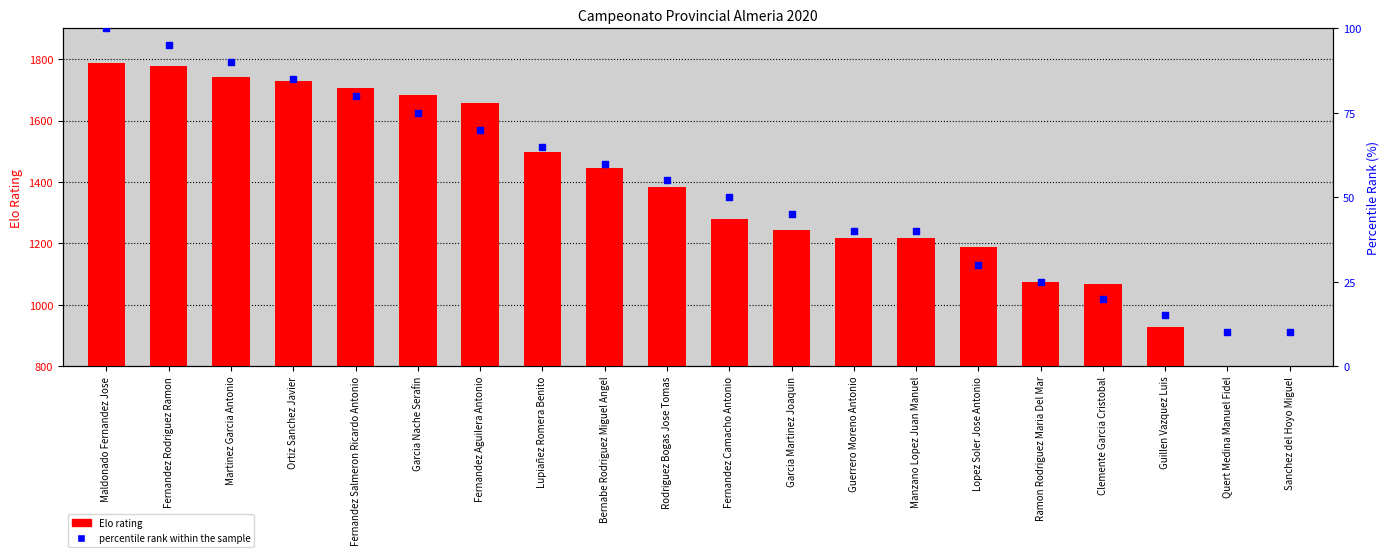

Which series reaches the minimum Y coordinate?

Elo rating